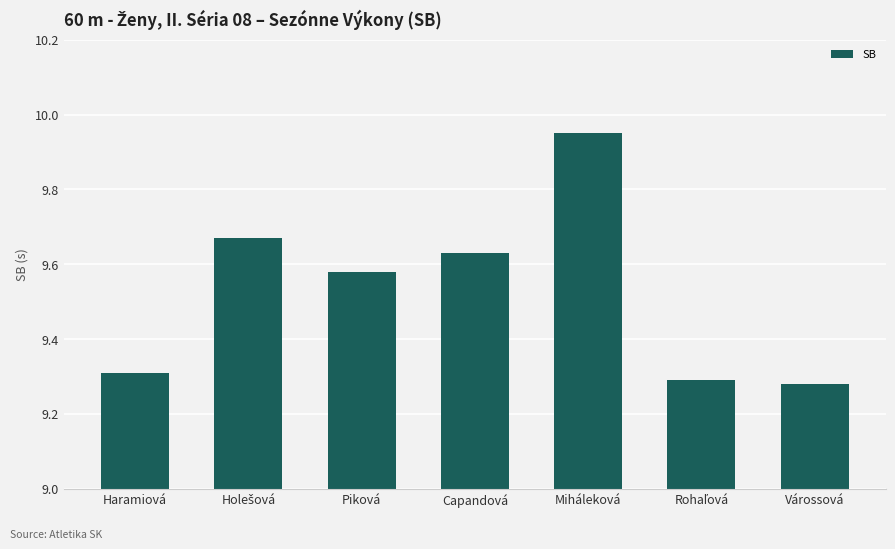

Which category has the highest value across all series?

Miháleková